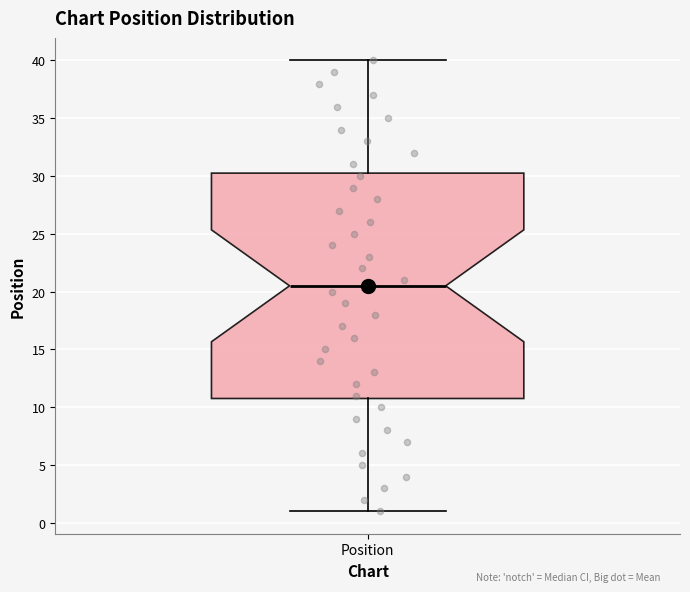

Transcribe this box plot: give where the median line is, the range the box spans, and where the two whiskers end, as read against the y-axis. The values are not printed on the chart, so give them approximately, as read against the axis.

median 20.5, box 11.0 to 30.5, whiskers 1.0 to 40.0